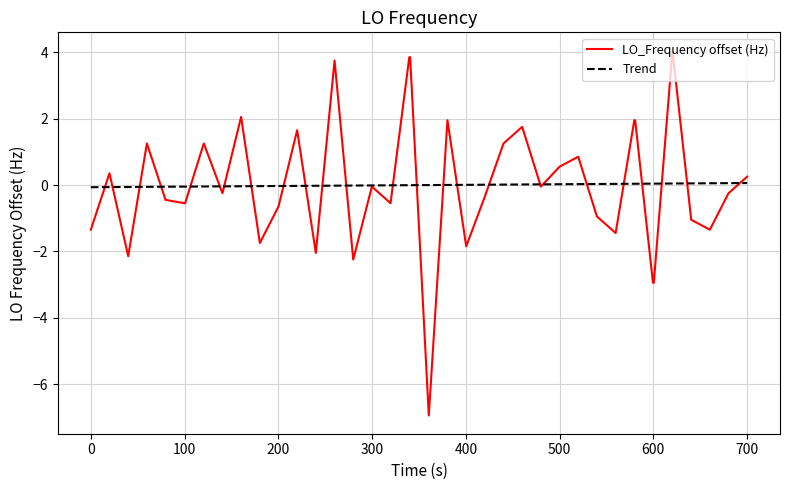

Which series has the widest spread of values?

LO_Frequency offset (Hz)